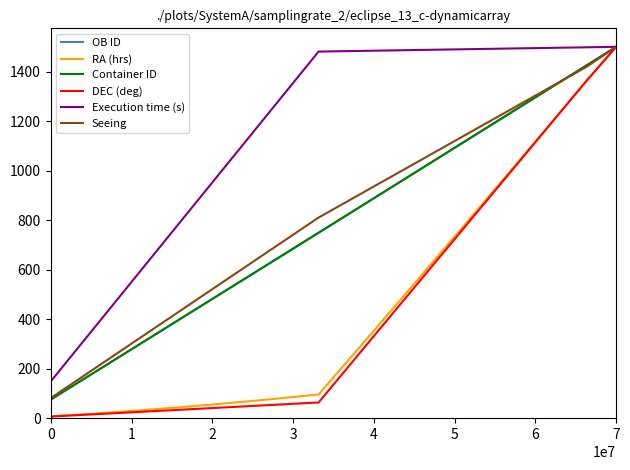

Which series has the widest spread of values?

DEC (deg)